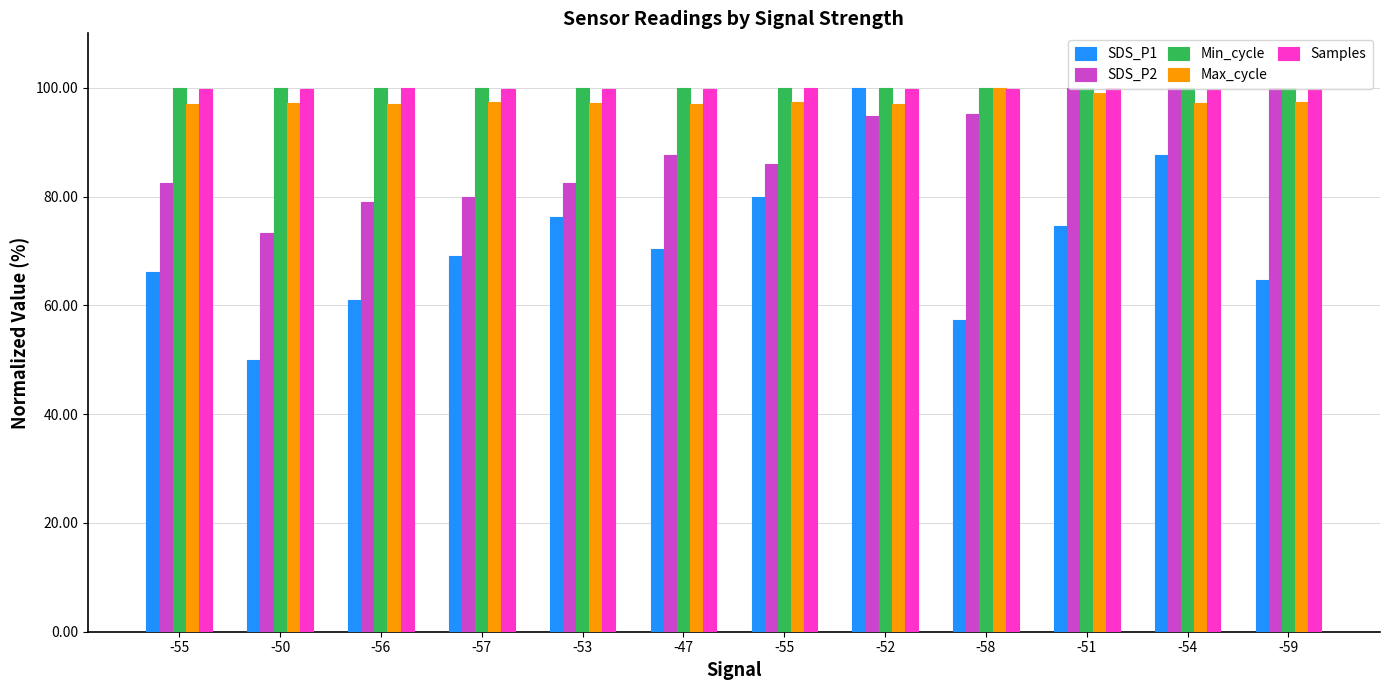

What is the sum of the SDS_P1 values at -59 and -58?

122.0